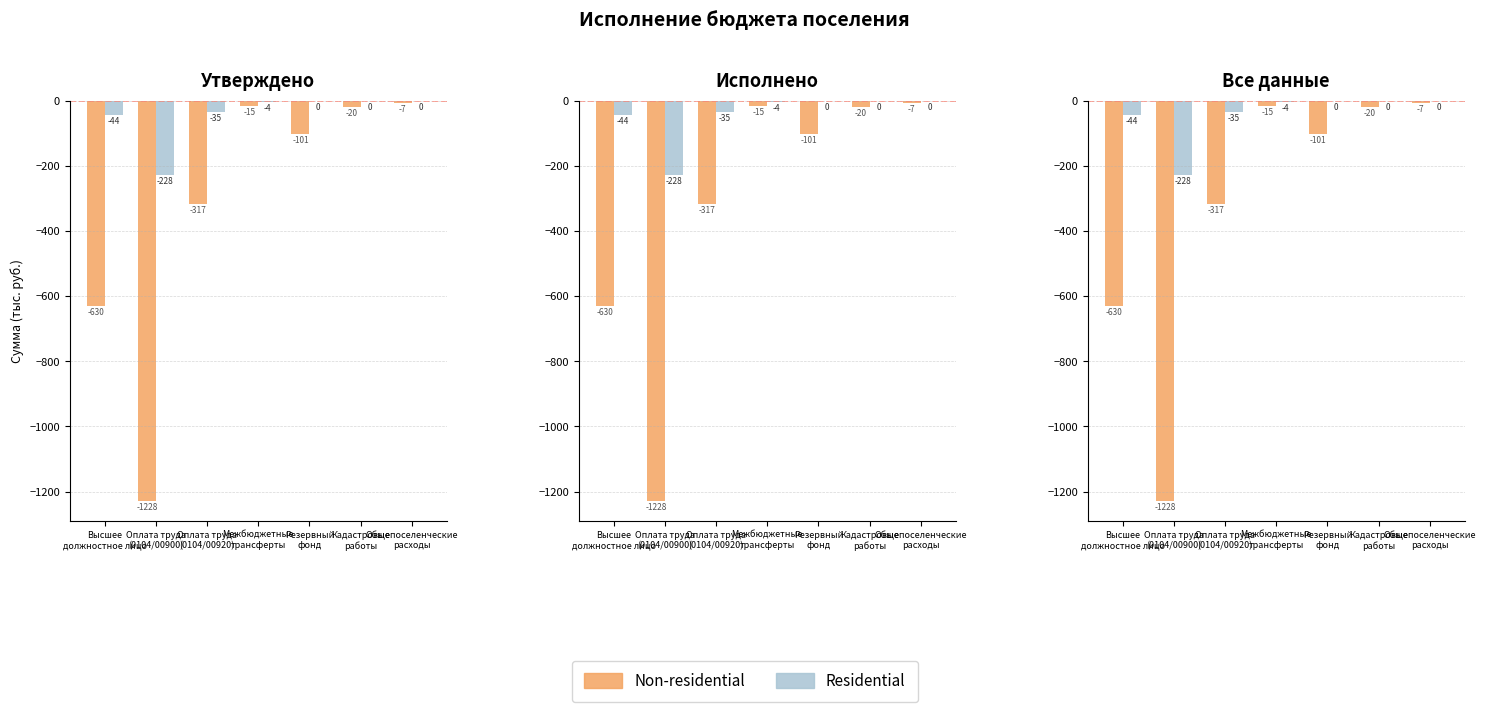

Rank the series by their average value, from highest to lowest.

Residential, Non-residential